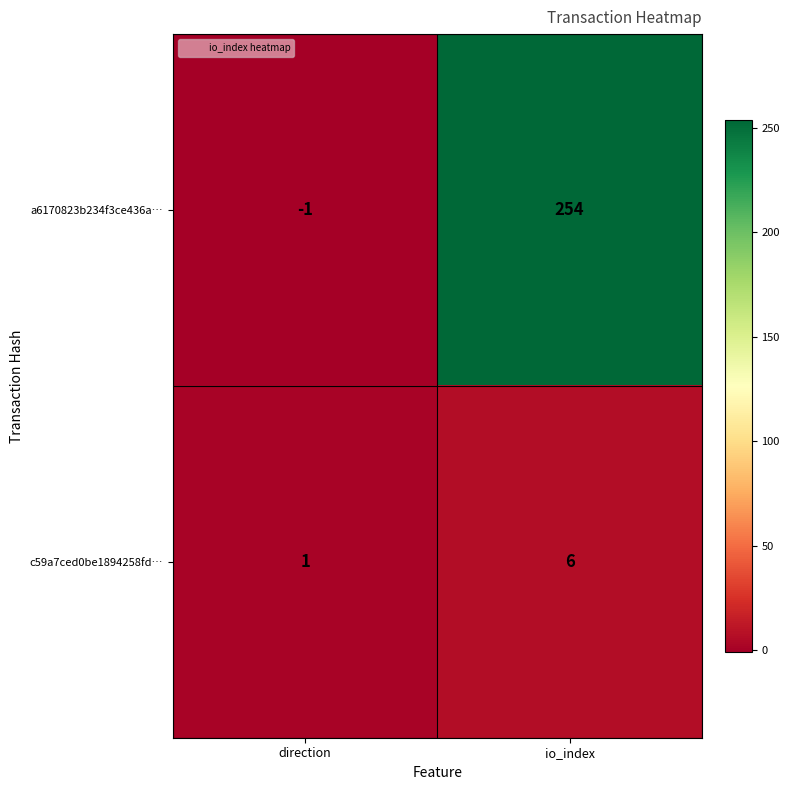

Reading left to right, what are all the values shown in this chart?

a6170823b234f3ce436a…: -1	254
c59a7ced0be1894258fd…: 1	6